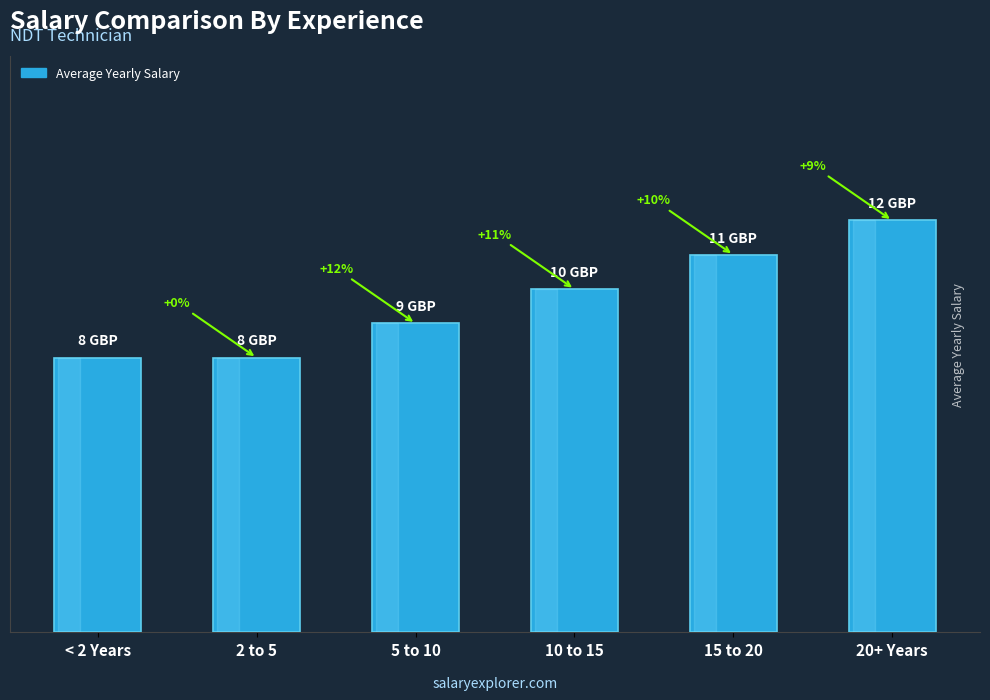

At which category does the chart reach its peak across all series?

20+ Years